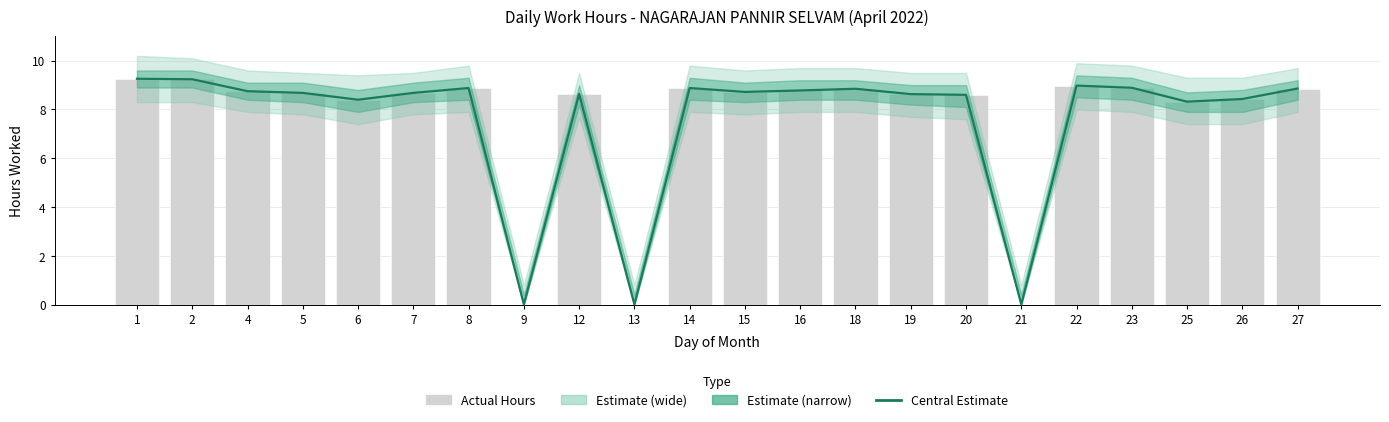

Reading right to left, transcribe all the data shown in this chart.

Estimate: 8.9	8.4	8.3	8.9	9.0	0.0	8.6	8.6	8.8	8.8	8.7	8.9	0.0	8.6	0.0	8.9	8.7	8.4	8.7	8.8	9.2	9.3
Actual Hours: 8.9	8.4	8.3	8.9	9.0	0.0	8.6	8.6	8.8	8.8	8.7	8.9	0.0	8.6	0.0	8.9	8.7	8.4	8.7	8.8	9.2	9.3